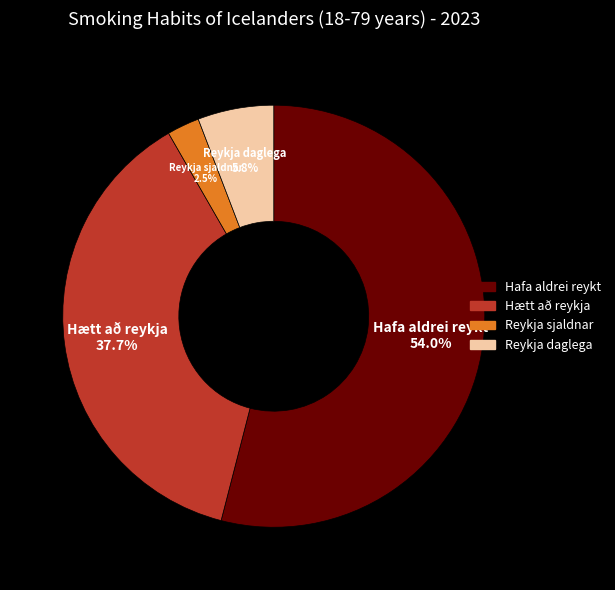

Is there any slice that represents more than half of the pie?

Yes